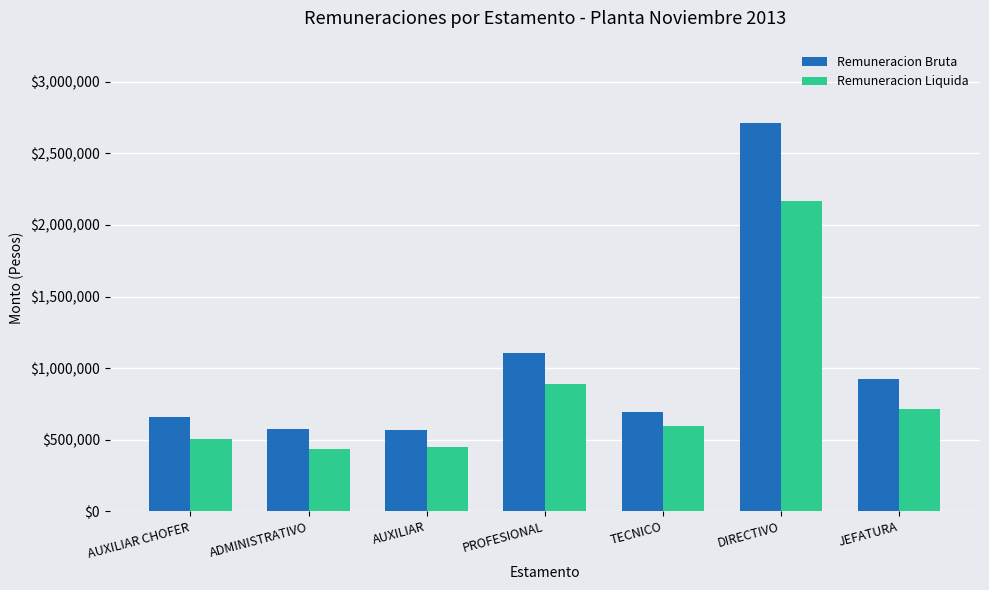

Which series has the largest total across all categories?

Remuneracion Bruta